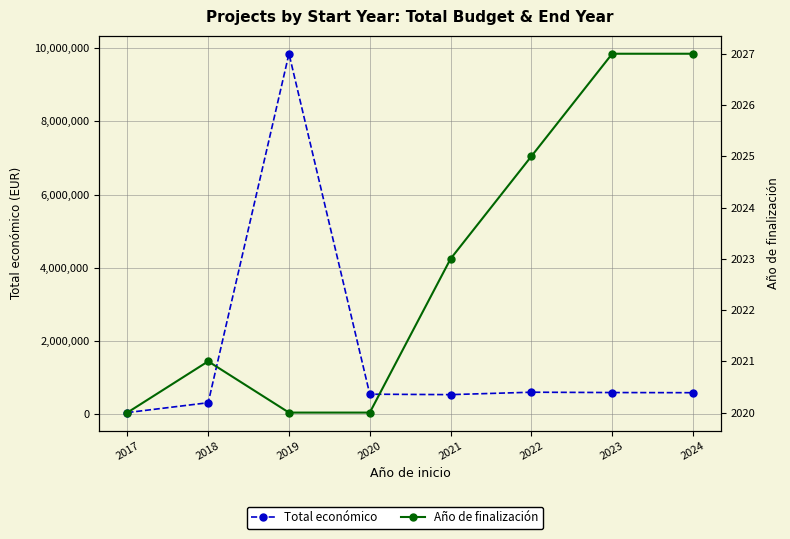

Is the value of Total económico at 2024 greater than the value of Año de finalización at 2018?

Yes